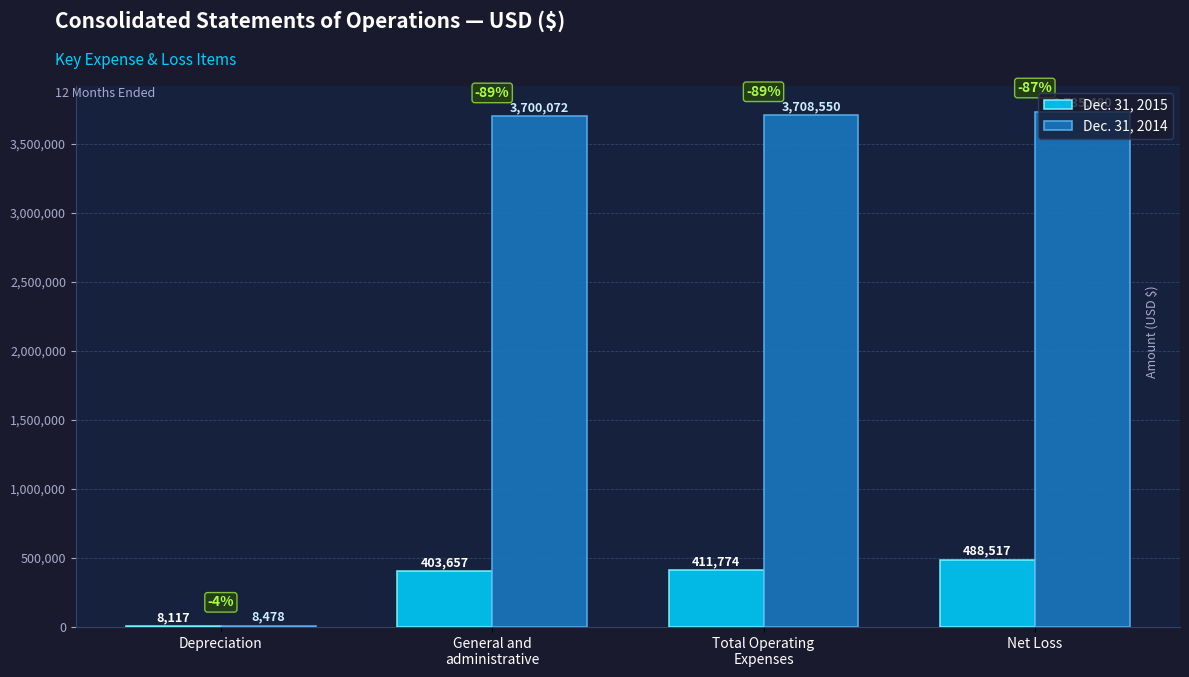

What is the approximate value of Dec. 31, 2014 at Net Loss, to the nearest 10?

3735480